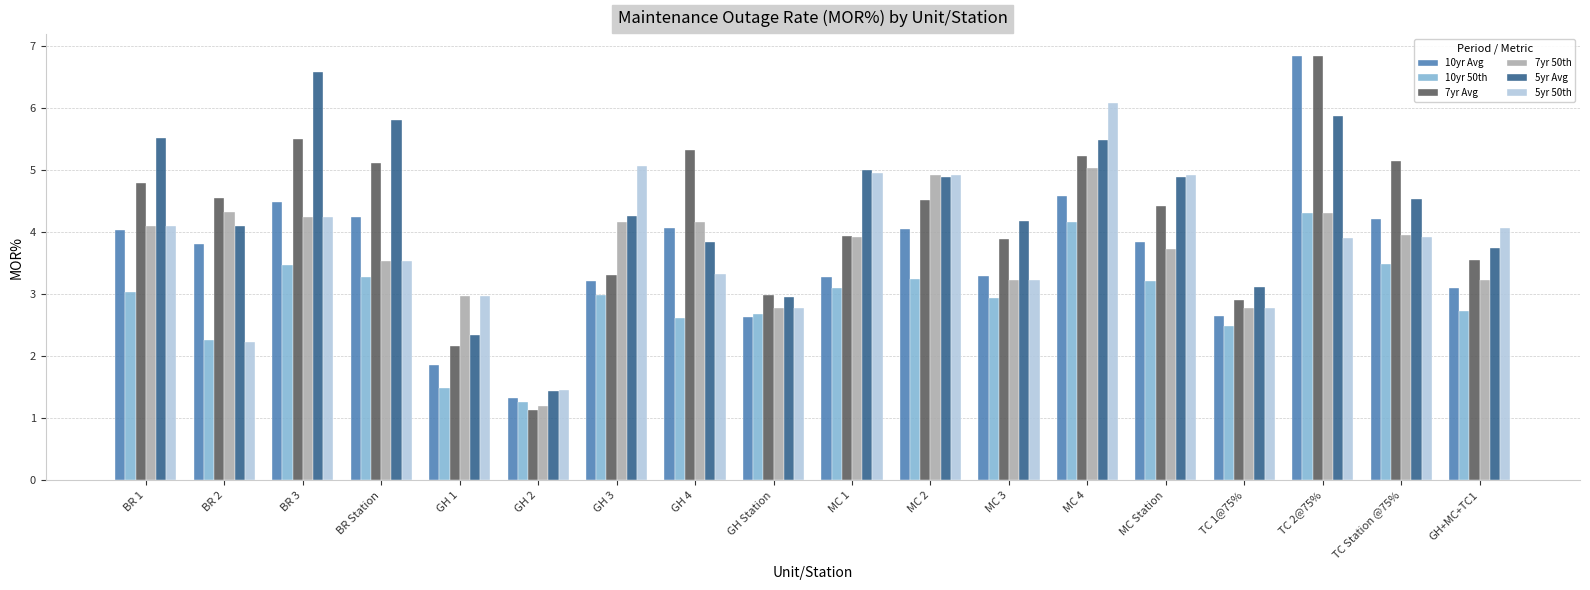

What is the label of the 12th bar from the left?

MC 3